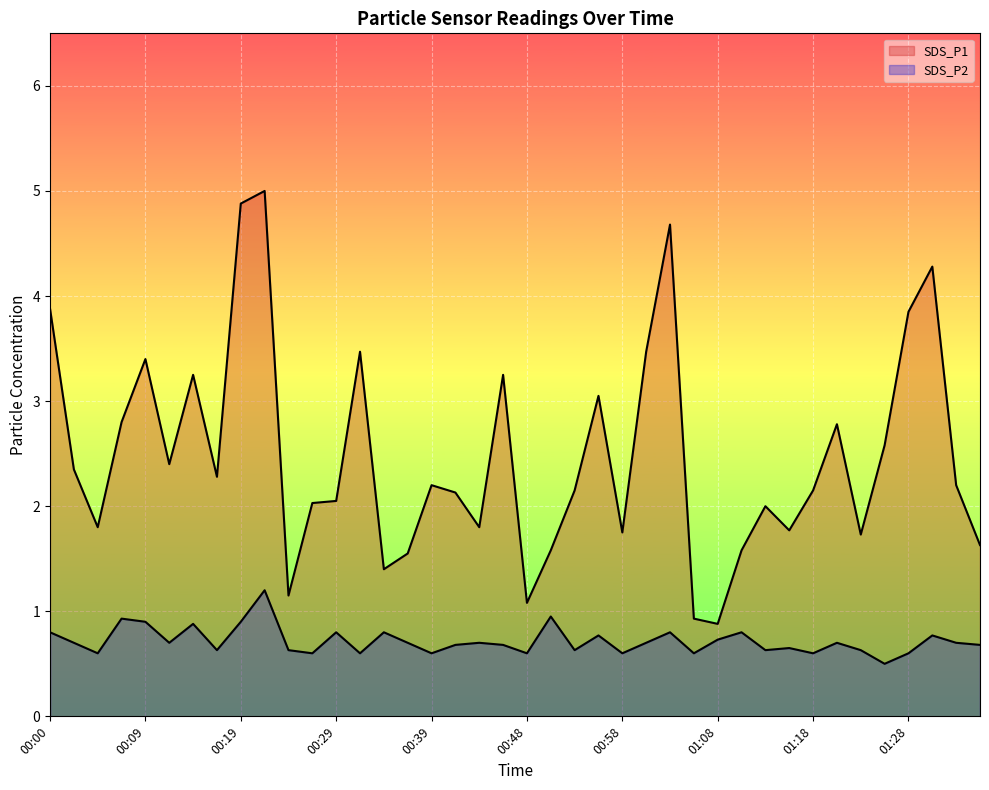

At how many categories does at least one series exceed 4?

4